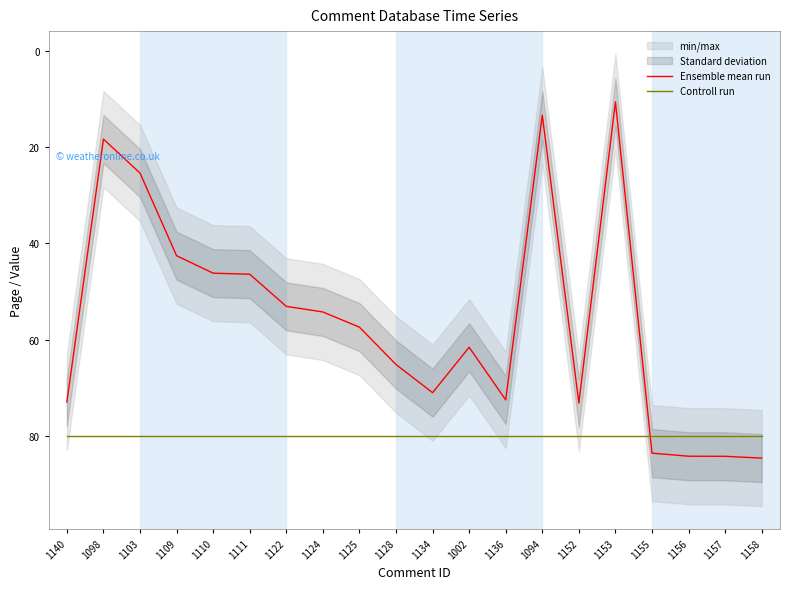

At which label does Ensemble mean run first exceed 61?

1140